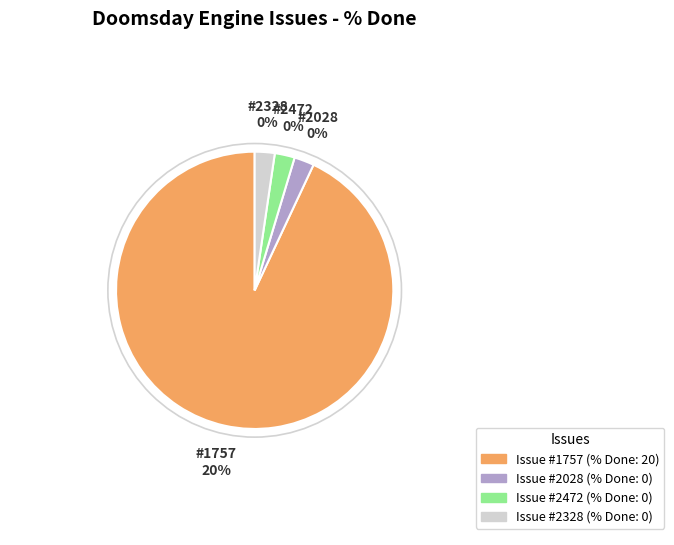

What percentage is the 1757 slice, to the nearest percent?

100%